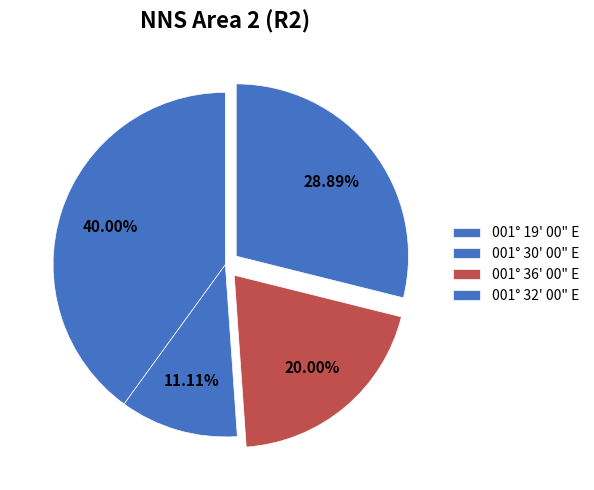

To the nearest percent, what is the combined percentage of 001° 30' 00" E and 001° 19' 00" E?

51%